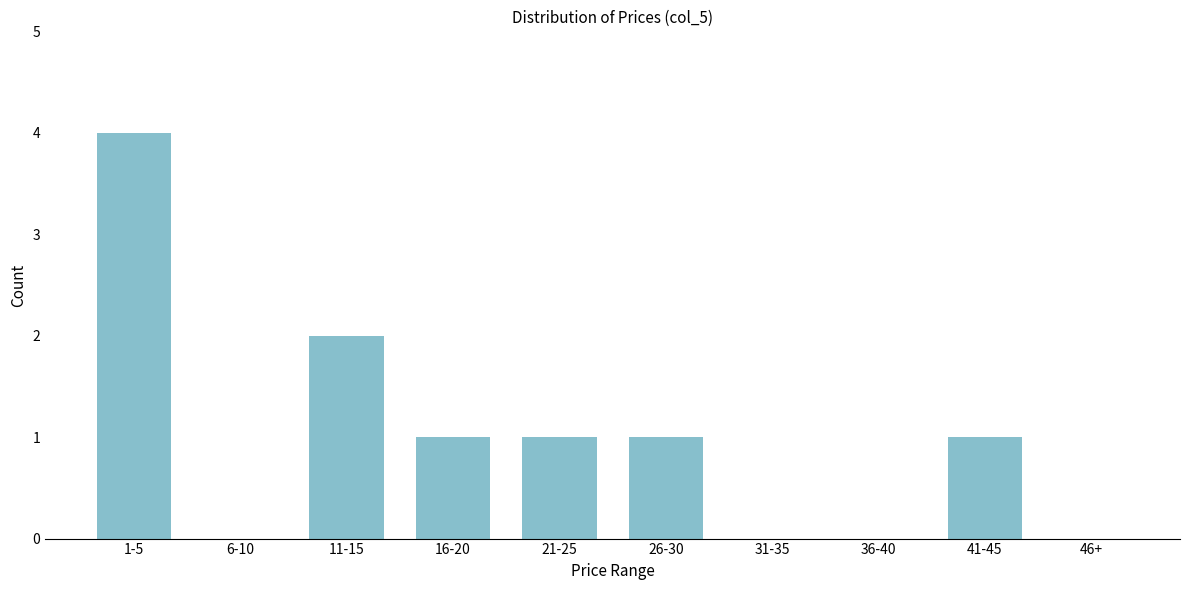

Reading left to right, what are all the values shown in this chart?

1-5=4	6-10=0	11-15=2	16-20=1	21-25=1	26-30=1	31-35=0	36-40=0	41-45=1	46+=0